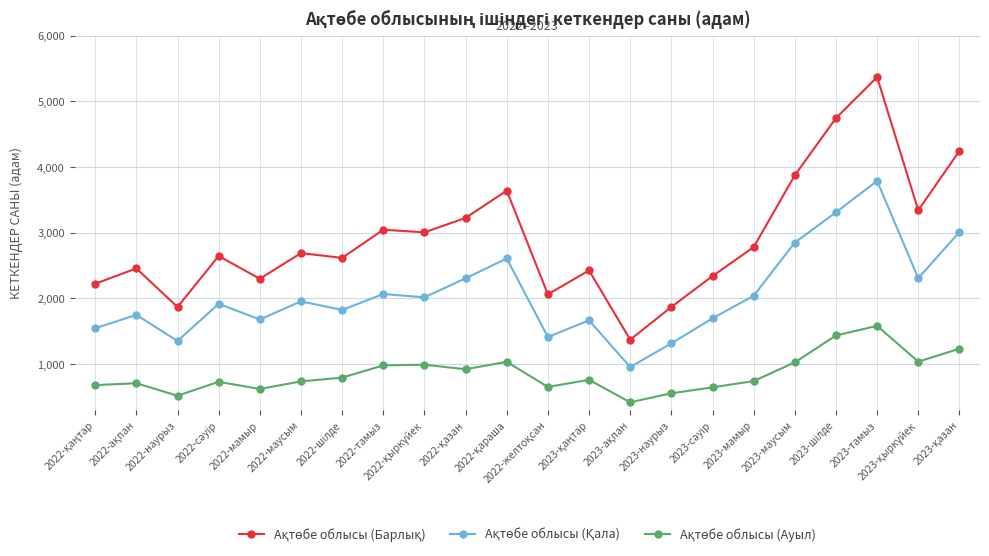

Does the chart display data point markers on the line(s)?

Yes